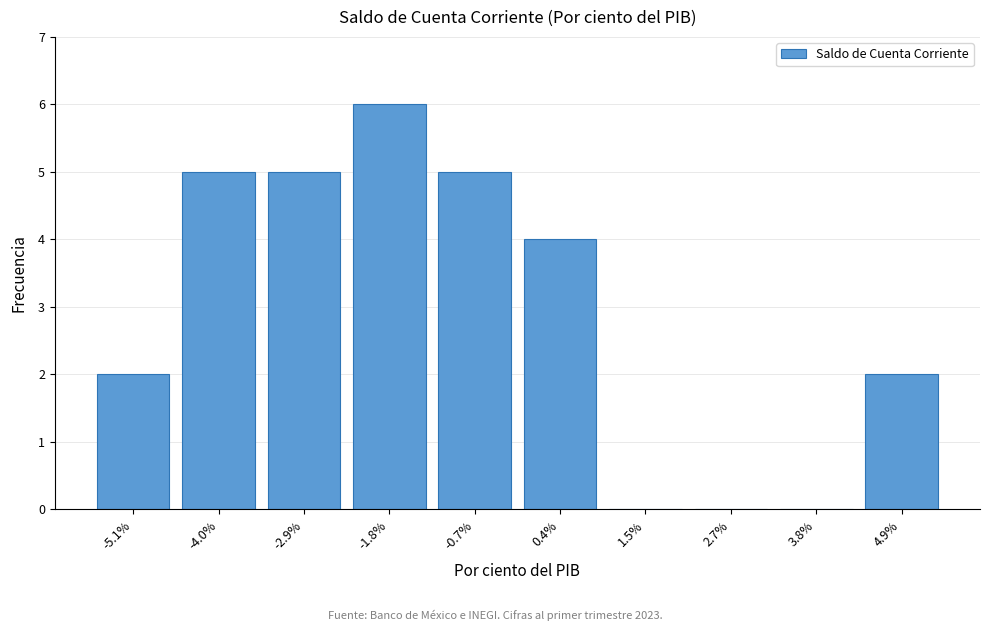

Reading left to right, what are all the values shown in this chart?

-5.1%=2	-4.0%=5	-2.9%=5	-1.8%=6	-0.7%=5	0.4%=4	1.5%=0	2.7%=0	3.8%=0	4.9%=2